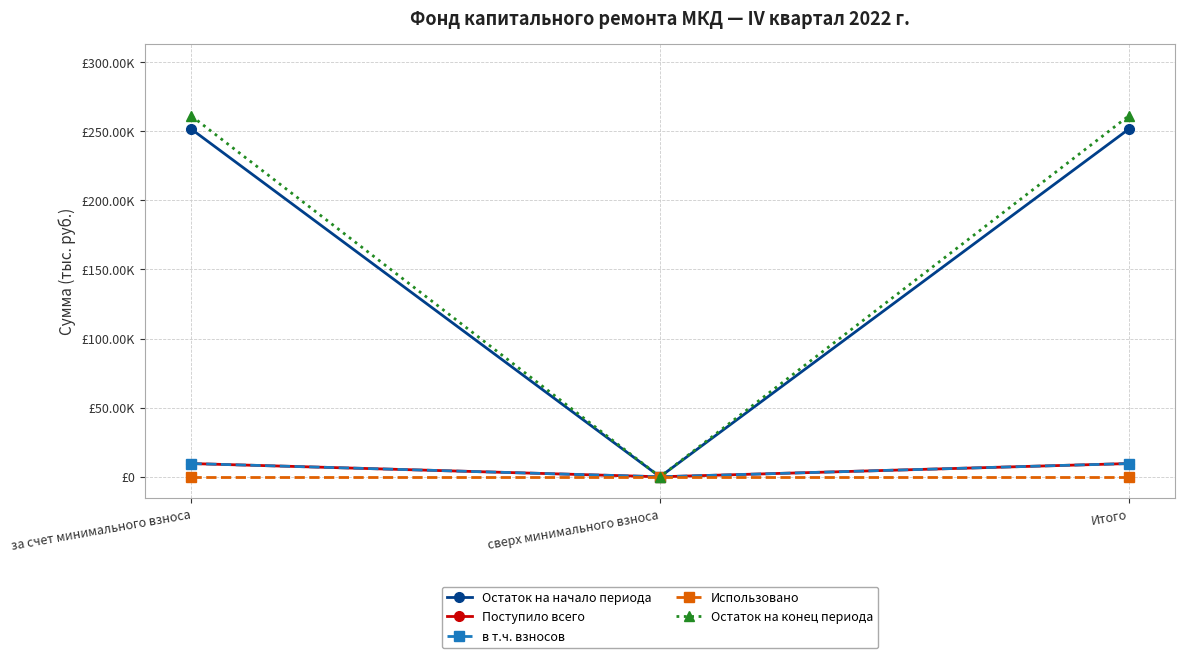

Is this an area chart (filled region under the line)?

No